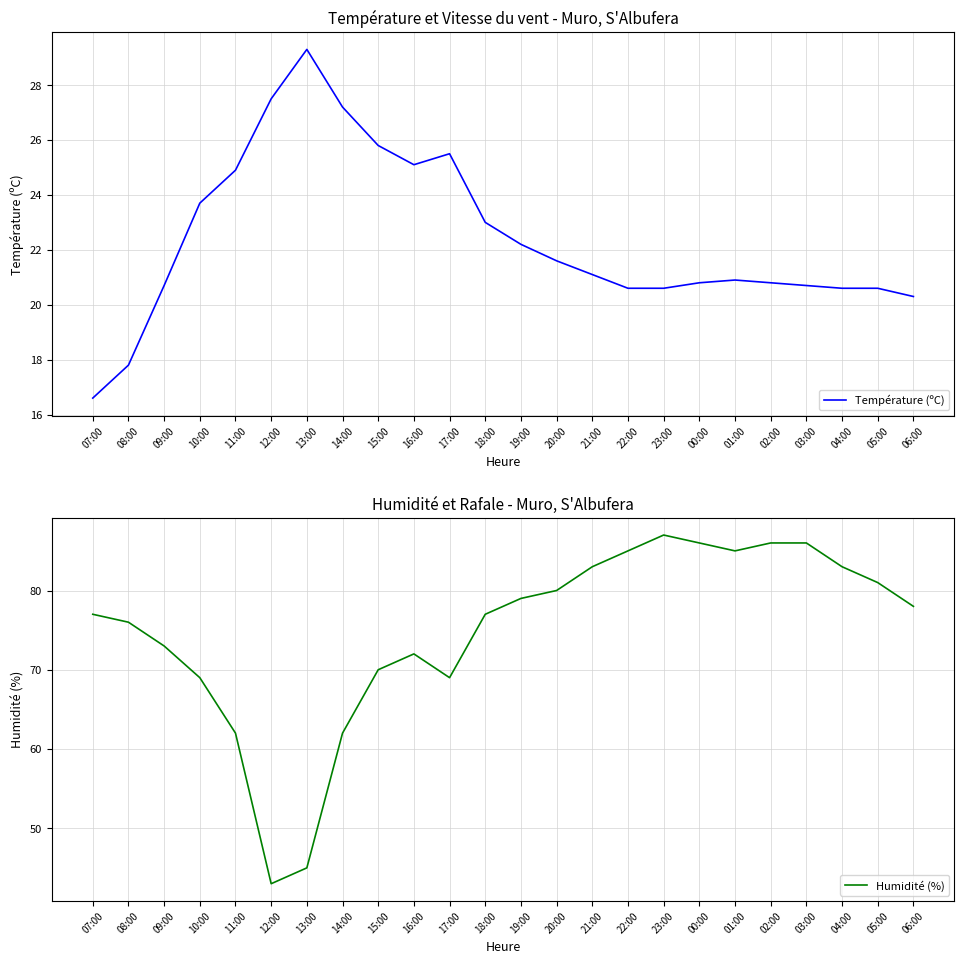

What is the maximum value shown in the chart?

87.0